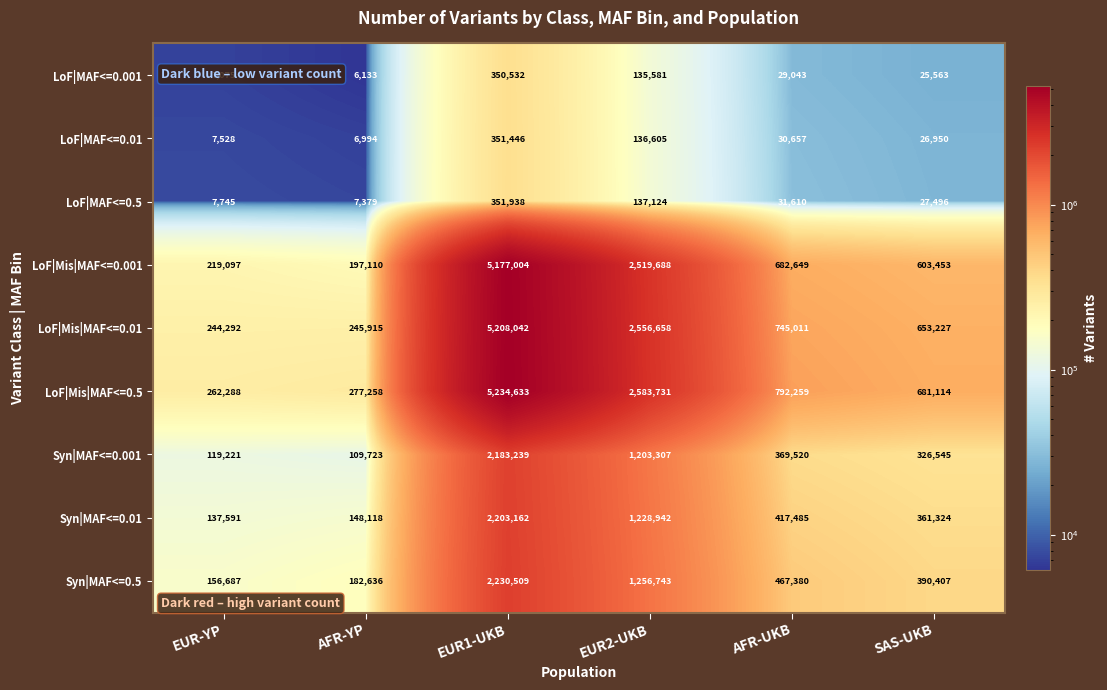

True or false: Syn|MAF<=0.01 has a value of 58761 at AFR-YP.

False